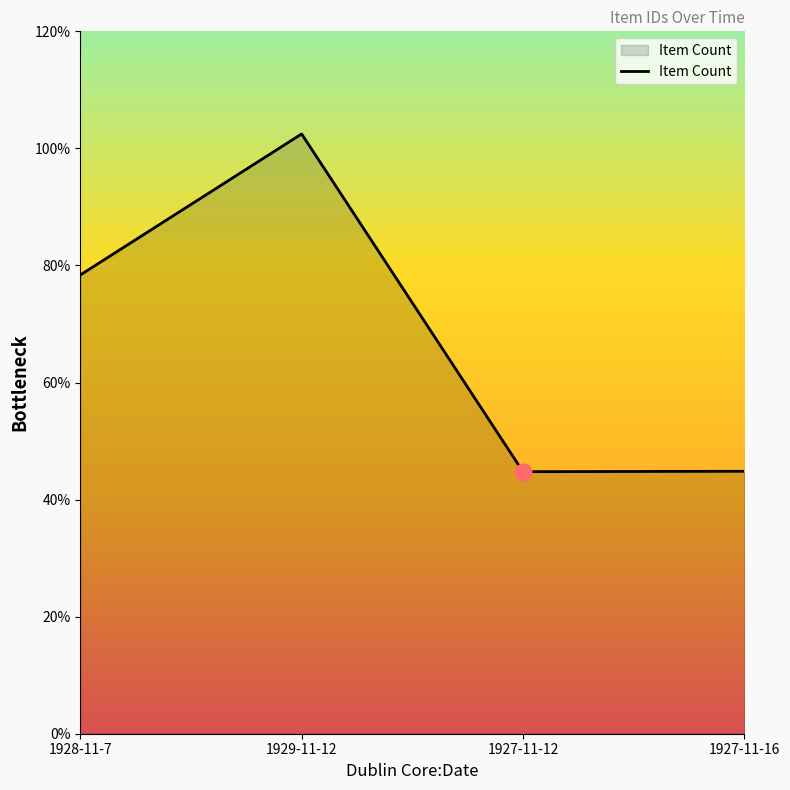

What is the smallest value displayed?

4477